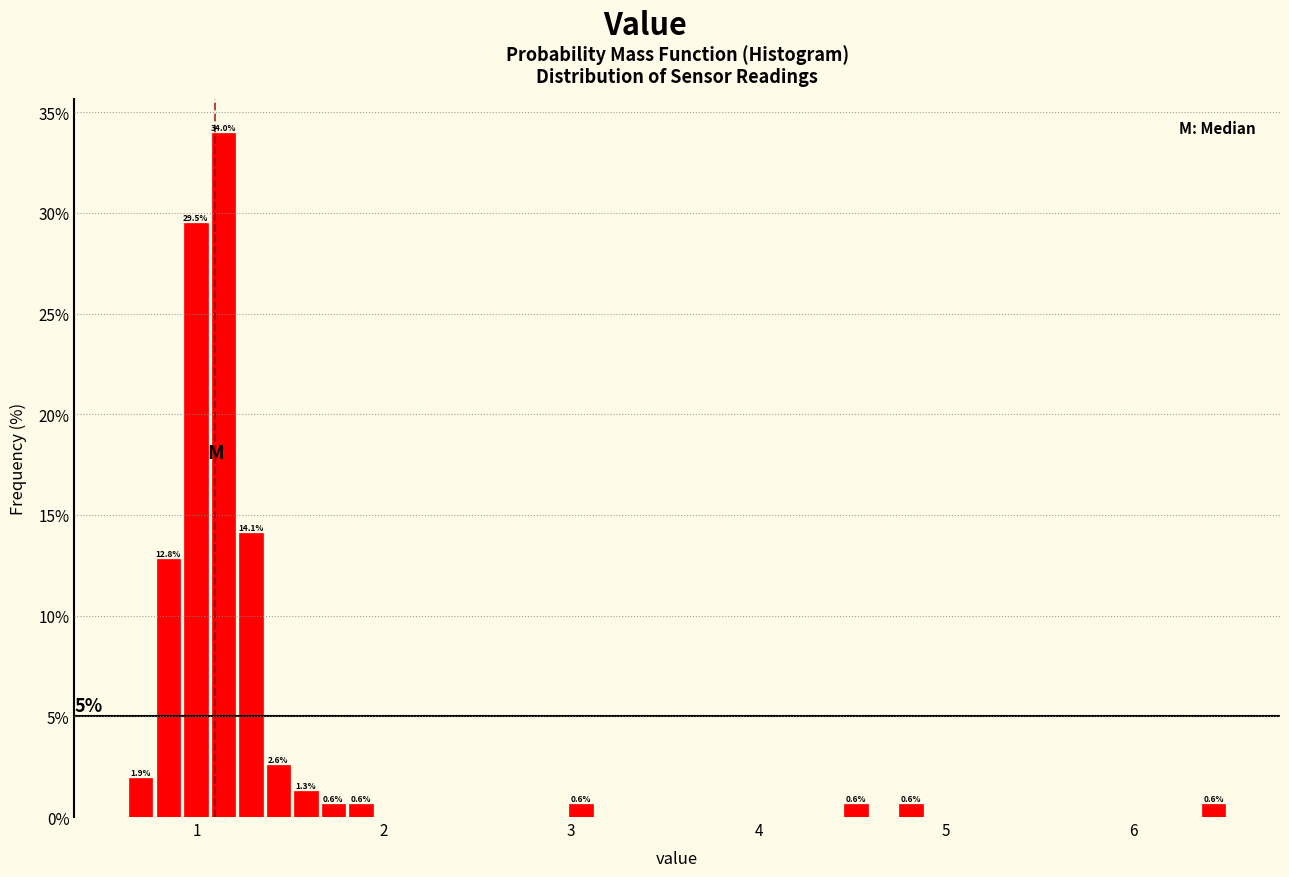

Around what value on the x-axis is the tallest bar? Give the approximate position of its centre, as read against the axis.

1.1